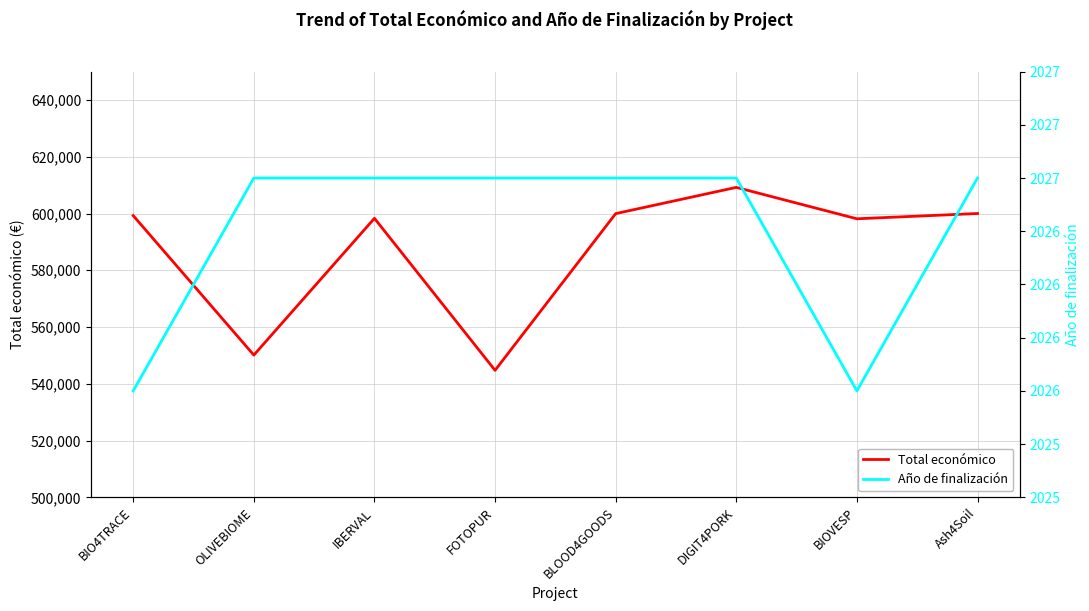

In Año de finalización, how many points are lower than both neighbors (excluding endpoints)?

1